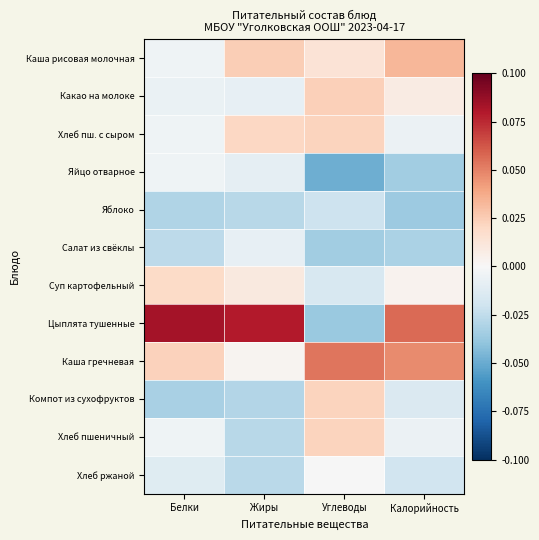

Reading left to right, transcribe all the data shown in this chart.

Каша рисовая молочная: Белки=-0.0	Жиры=0.0	Углеводы=0.0	Калорийность=0.0
Какао на молоке: Белки=-0.0	Жиры=-0.0	Углеводы=0.0	Калорийность=0.0
Хлеб пш. с сыром: Белки=-0.0	Жиры=0.0	Углеводы=0.0	Калорийность=-0.0
Яйцо отварное: Белки=-0.0	Жиры=-0.0	Углеводы=-0.0	Калорийность=-0.0
Яблоко: Белки=-0.0	Жиры=-0.0	Углеводы=-0.0	Калорийность=-0.0
Салат из свёклы: Белки=-0.0	Жиры=-0.0	Углеводы=-0.0	Калорийность=-0.0
Суп картофельный: Белки=0.0	Жиры=0.0	Углеводы=-0.0	Калорийность=0.0
Цыплята тушенные: Белки=0.1	Жиры=0.1	Углеводы=-0.0	Калорийность=0.1
Каша гречневая: Белки=0.0	Жиры=0.0	Углеводы=0.1	Калорийность=0.0
Компот из сухофруктов: Белки=-0.0	Жиры=-0.0	Углеводы=0.0	Калорийность=-0.0
Хлеб пшеничный: Белки=-0.0	Жиры=-0.0	Углеводы=0.0	Калорийность=-0.0
Хлеб ржаной: Белки=-0.0	Жиры=-0.0	Углеводы=-0.0	Калорийность=-0.0